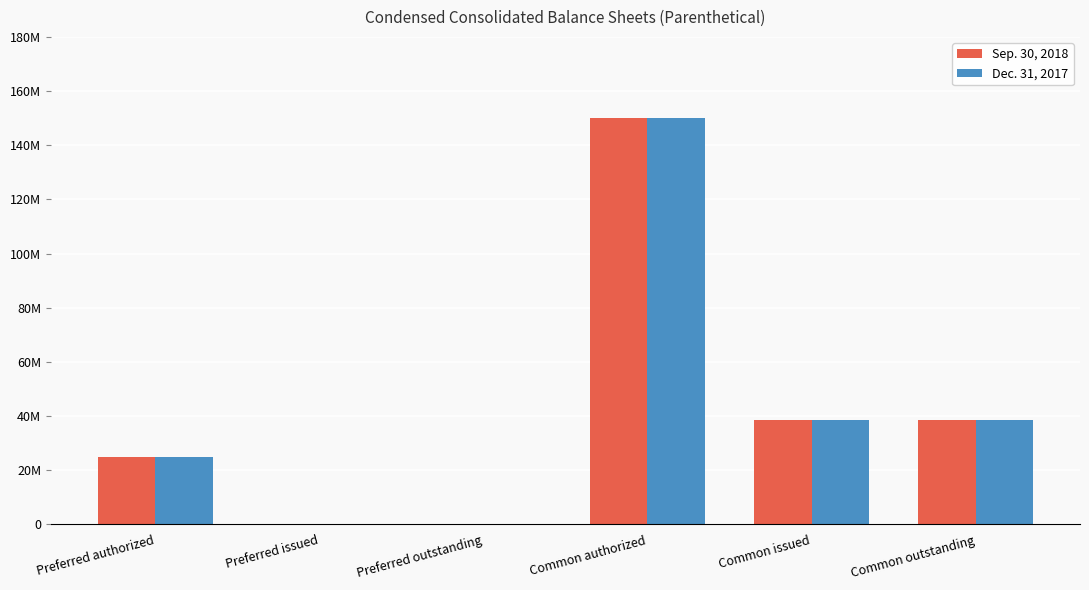

What position from the right is Common outstanding?

1